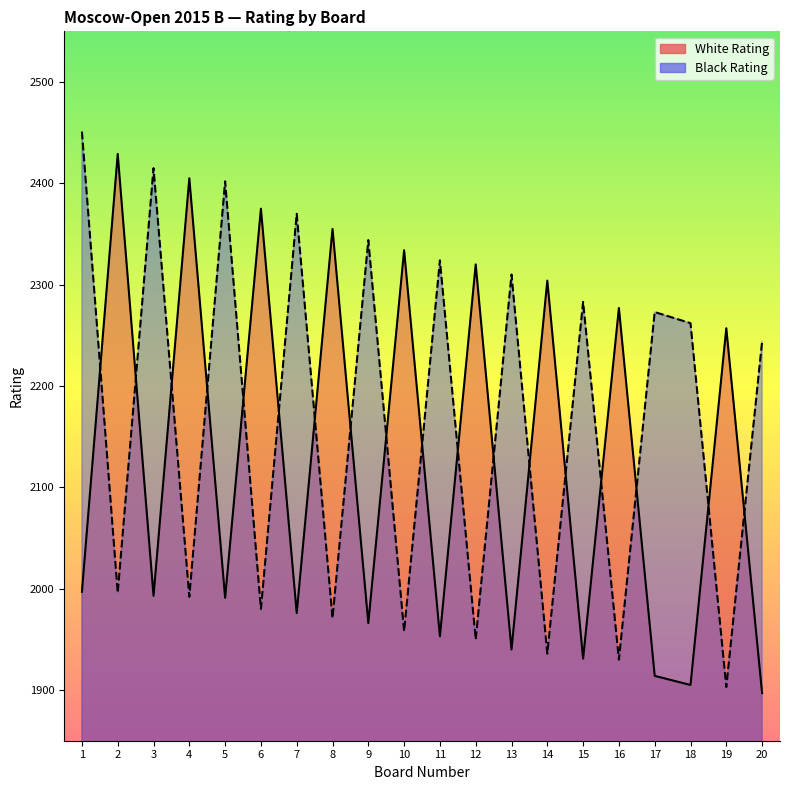

Which series ends up on top after the final intersection of White Rating and Black Rating?

Black Rating